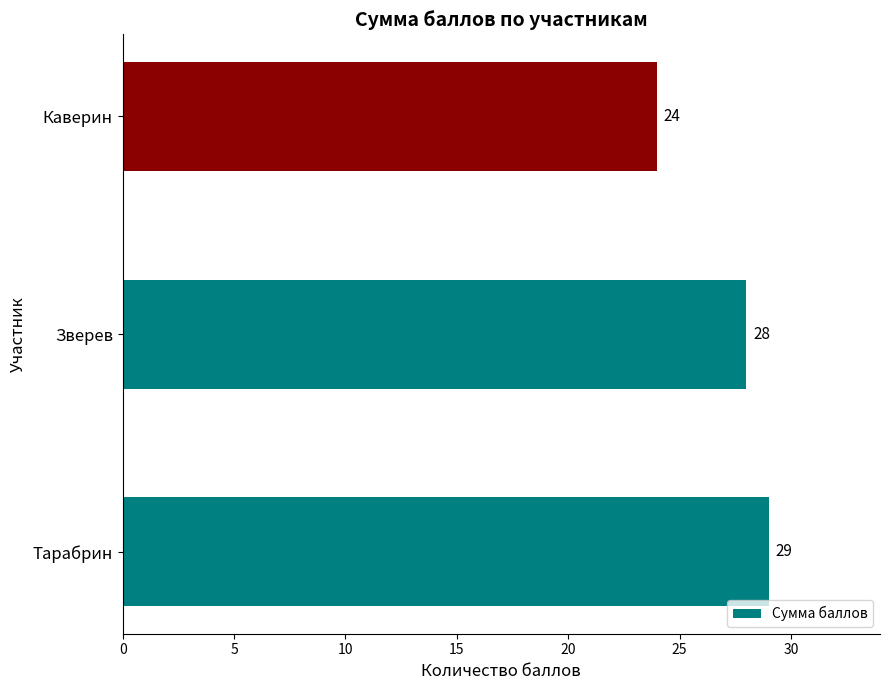

Approximately how many times larger is the value at Каверин compared to Зверев?

0.9